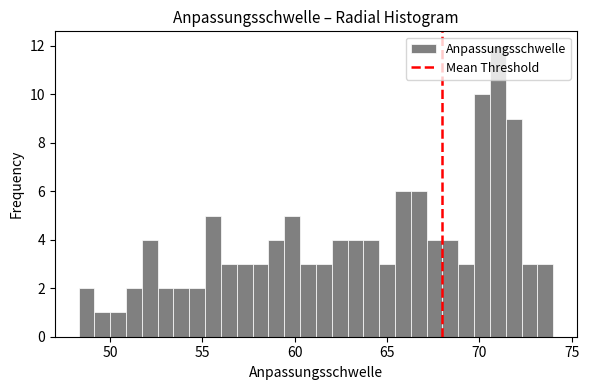

Read against the x-axis, roughly where is the centre of the tallest bar?

71.0